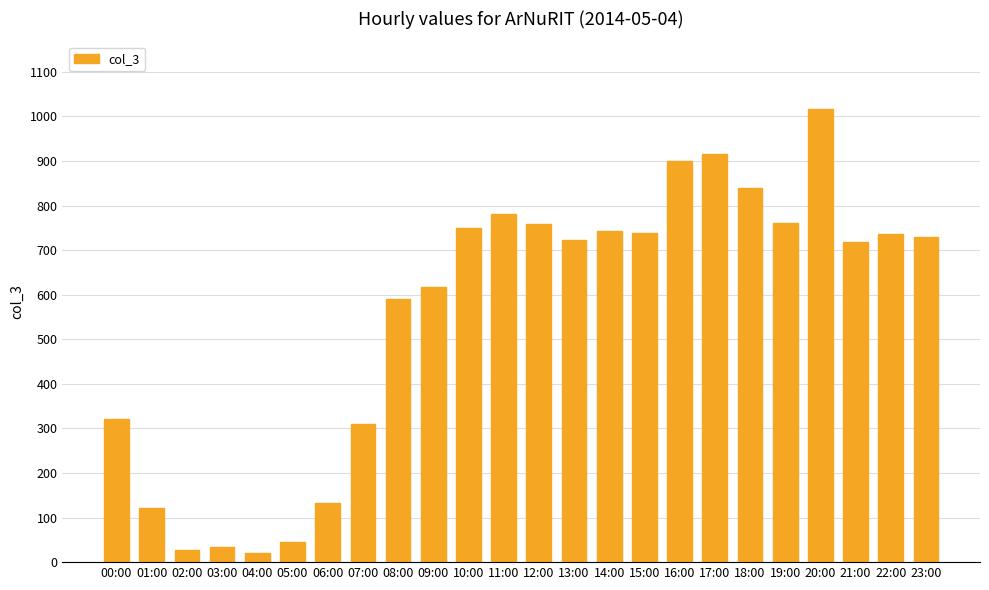

What is the change in value from 11:00 to 14:00?

-36